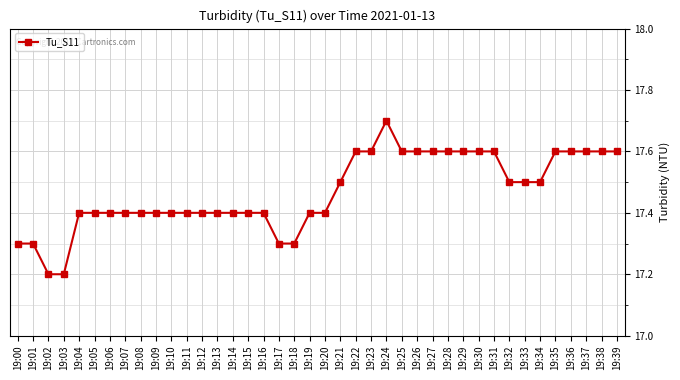

The chart shows a value of 7.8 at 19:03. True or false?

False